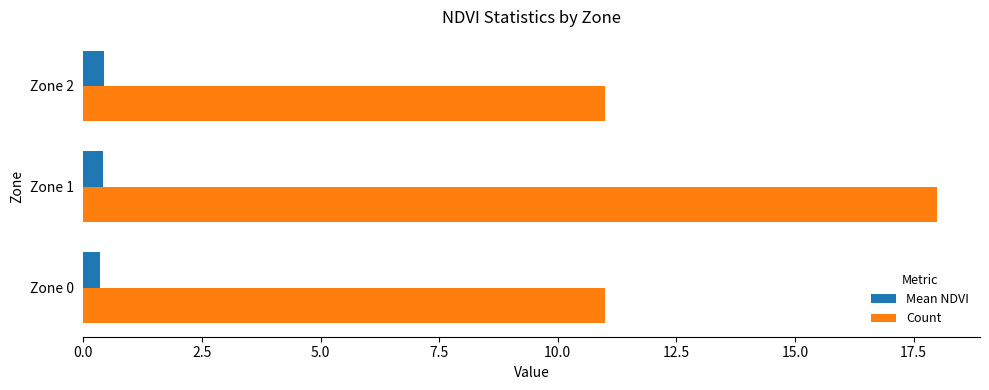

Is it true that Mean NDVI equals 0.4 at Zone 1?

True